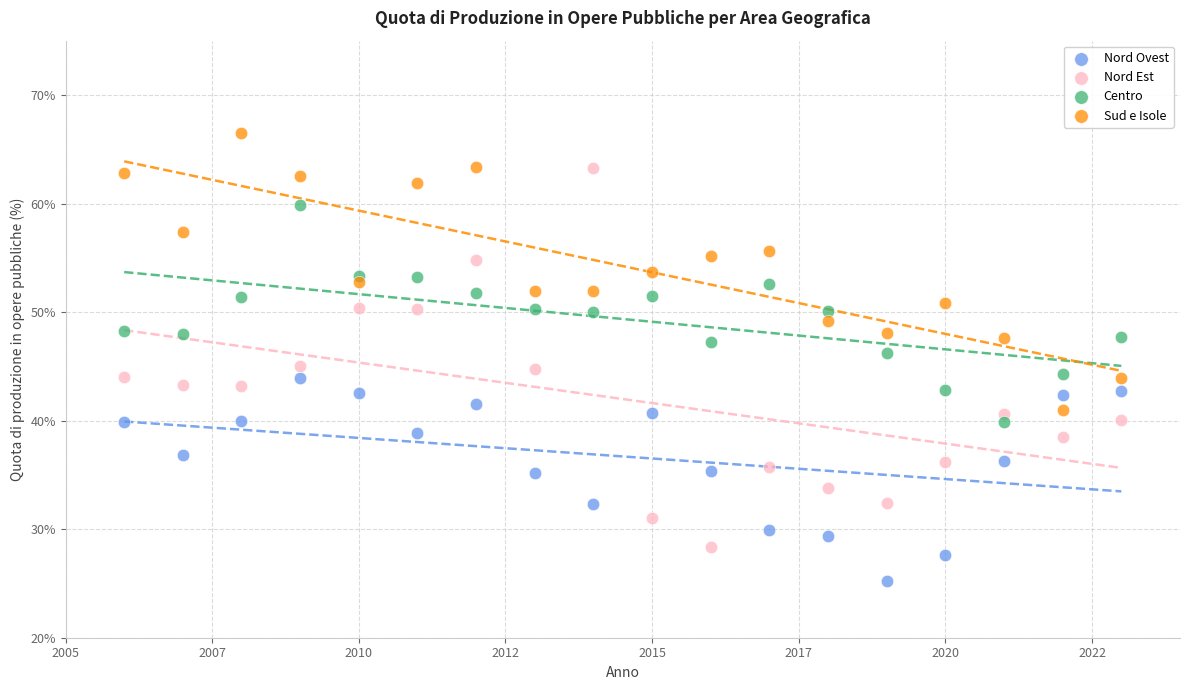

Which series reaches the maximum Y coordinate?

Sud e Isole